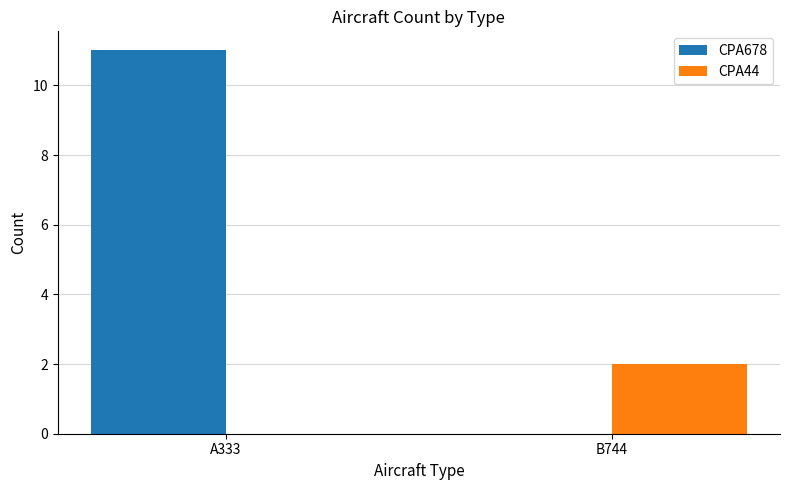

How many distinct data groups are displayed?

2